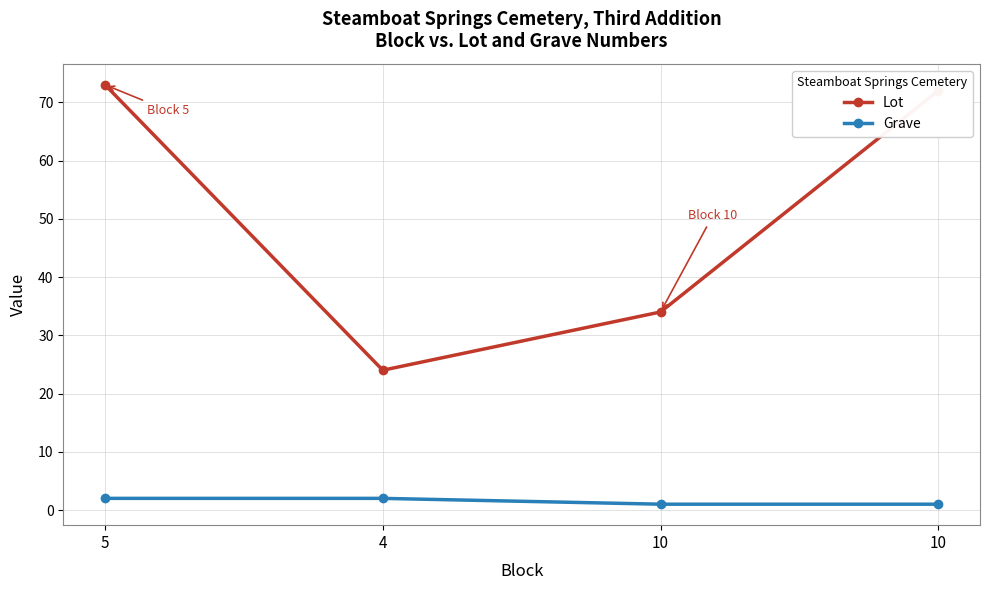

Which series has the widest spread of values?

Lot